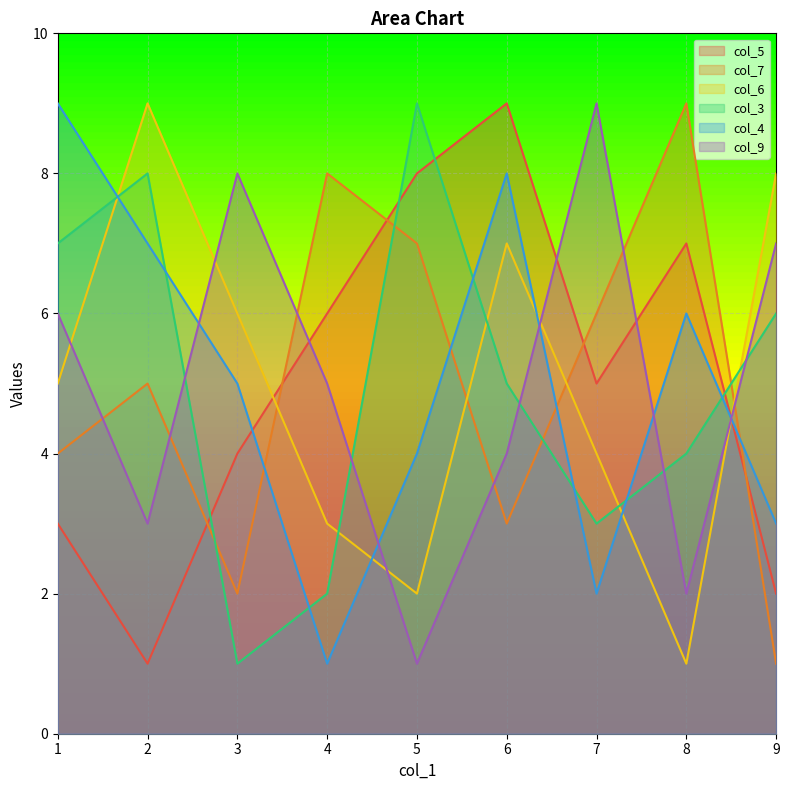

List the labels in order of col_4 value, smallest first.

4, 7, 9, 5, 3, 8, 2, 6, 1